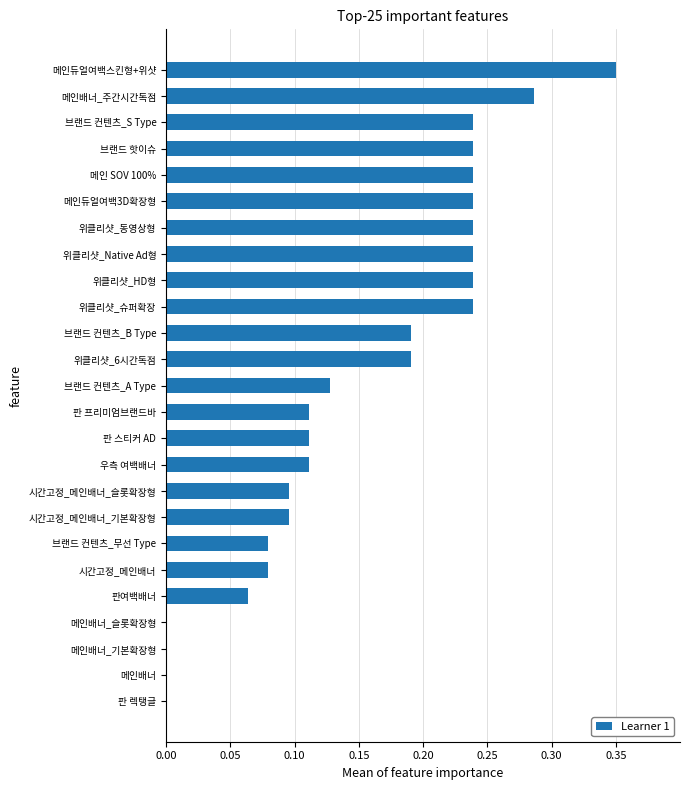

The value at 시간고정_메인배너_기본확장형 is 0.0. True or false?

False